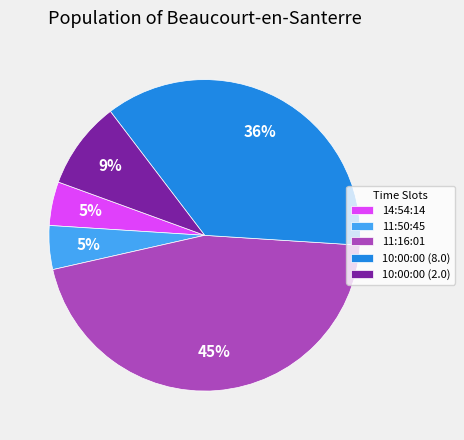

What is the largest slice in the pie chart?

11:16:01